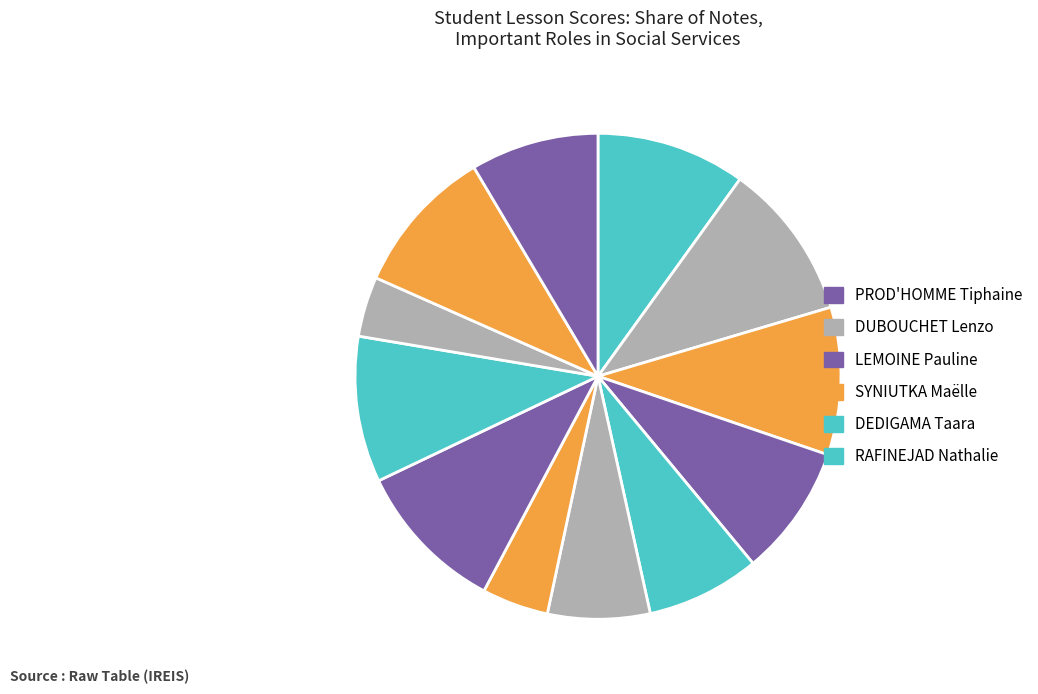

Which slice is the largest?

DUBOUCHET Lenzo